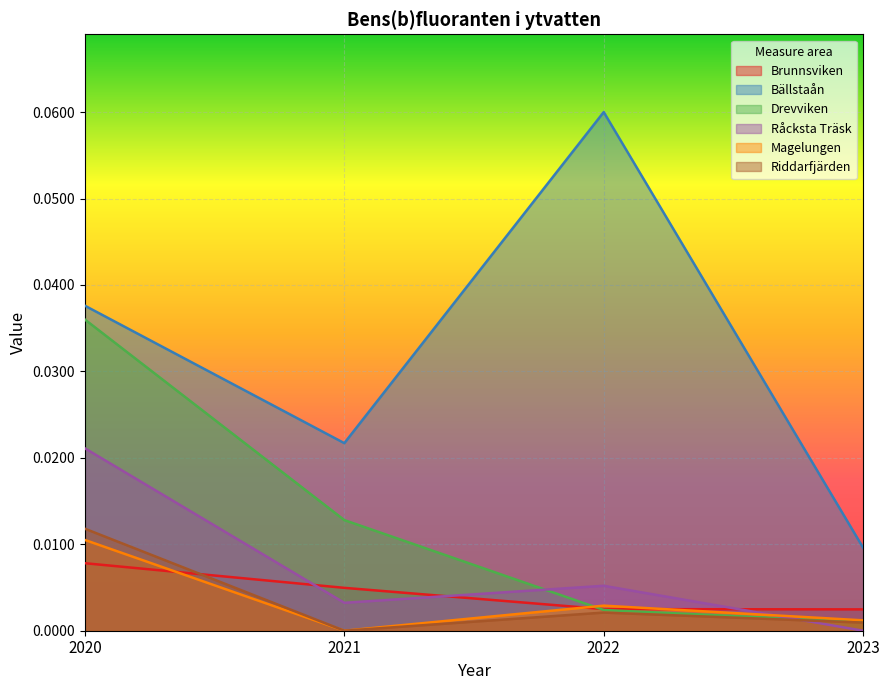

At which category is the sum across all series the highest?

2020